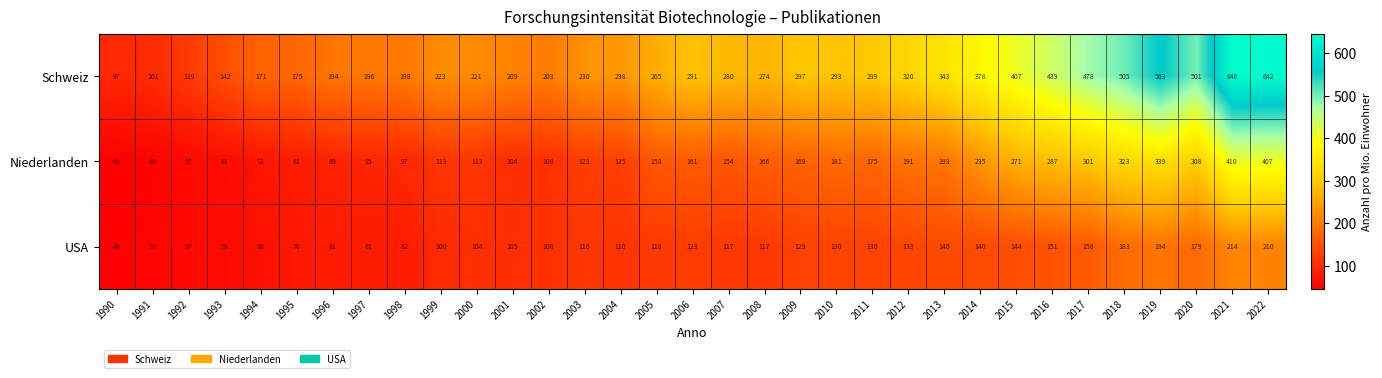

At which category is the sum across all series the highest?

2021